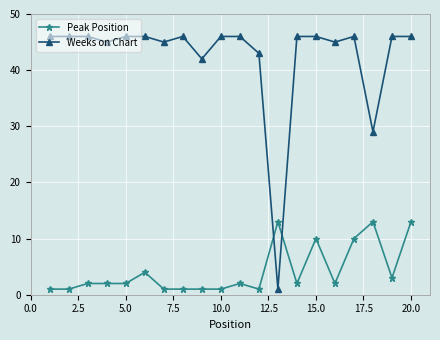

What is the difference between the maximum and minimum values in the Peak Position series?

12